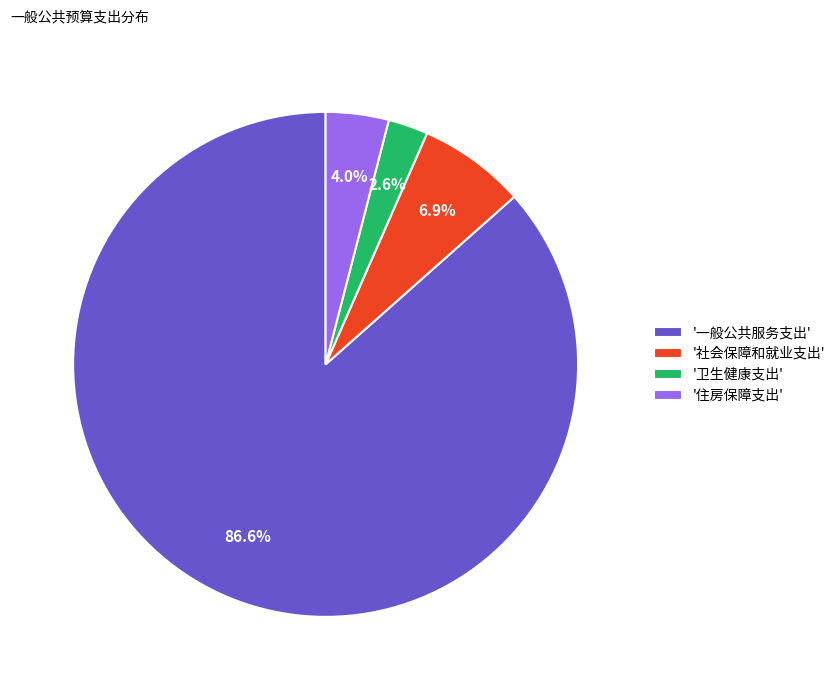

Is there a majority slice in this chart?

Yes